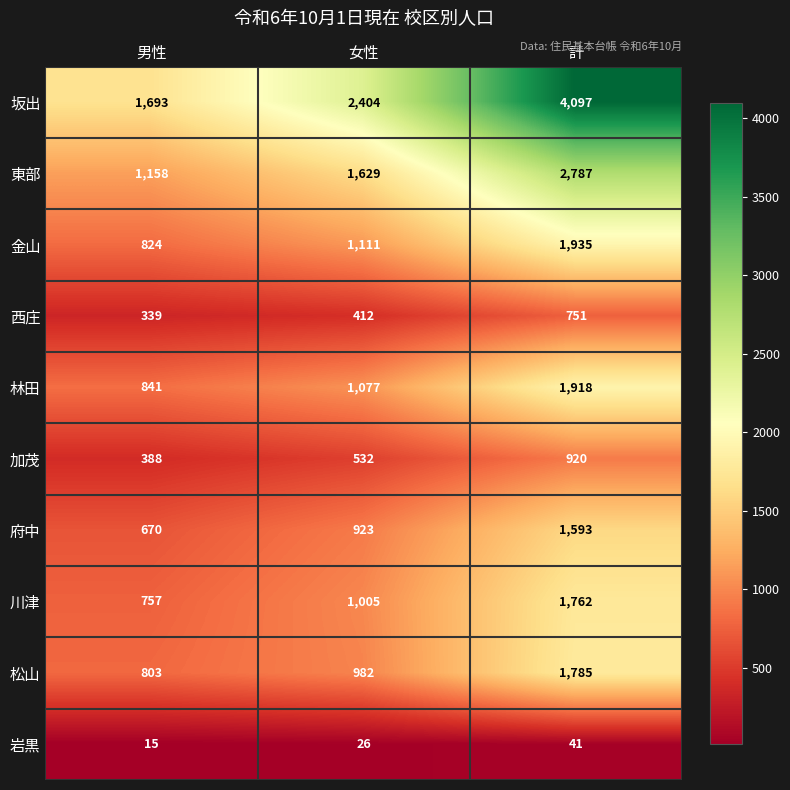

Reading left to right, transcribe all the data shown in this chart.

坂出: 1693	2404	4097
東部: 1158	1629	2787
金山: 824	1111	1935
西庄: 339	412	751
林田: 841	1077	1918
加茂: 388	532	920
府中: 670	923	1593
川津: 757	1005	1762
松山: 803	982	1785
岩黒: 15	26	41